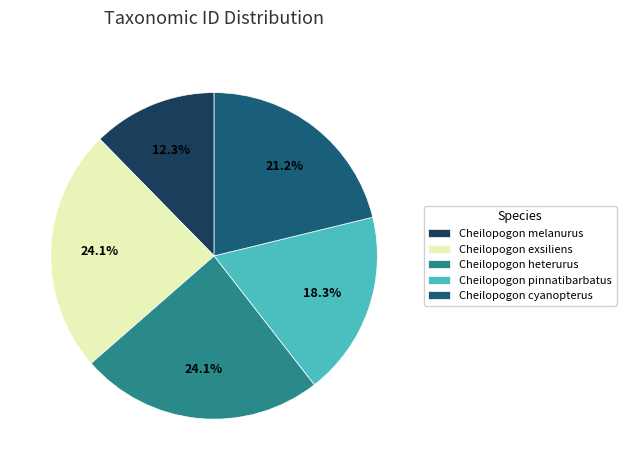

The Cheilopogon exsiliens slice represents 24% of the pie. True or false?

True